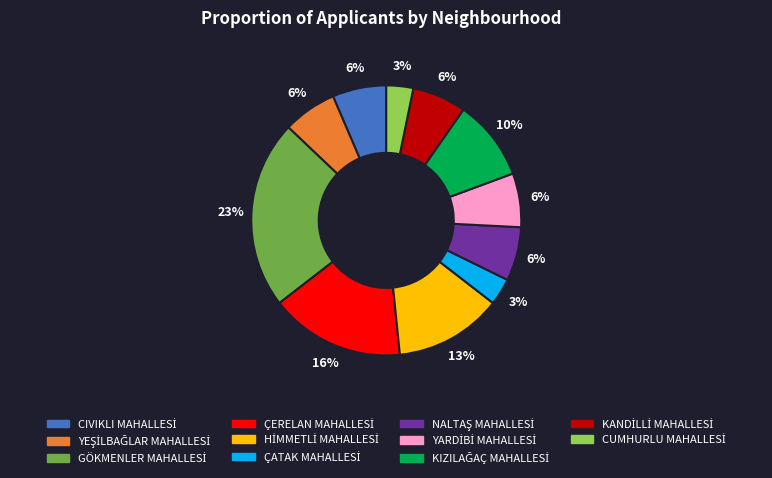

To the nearest percent, what is the average slice percentage?

9%